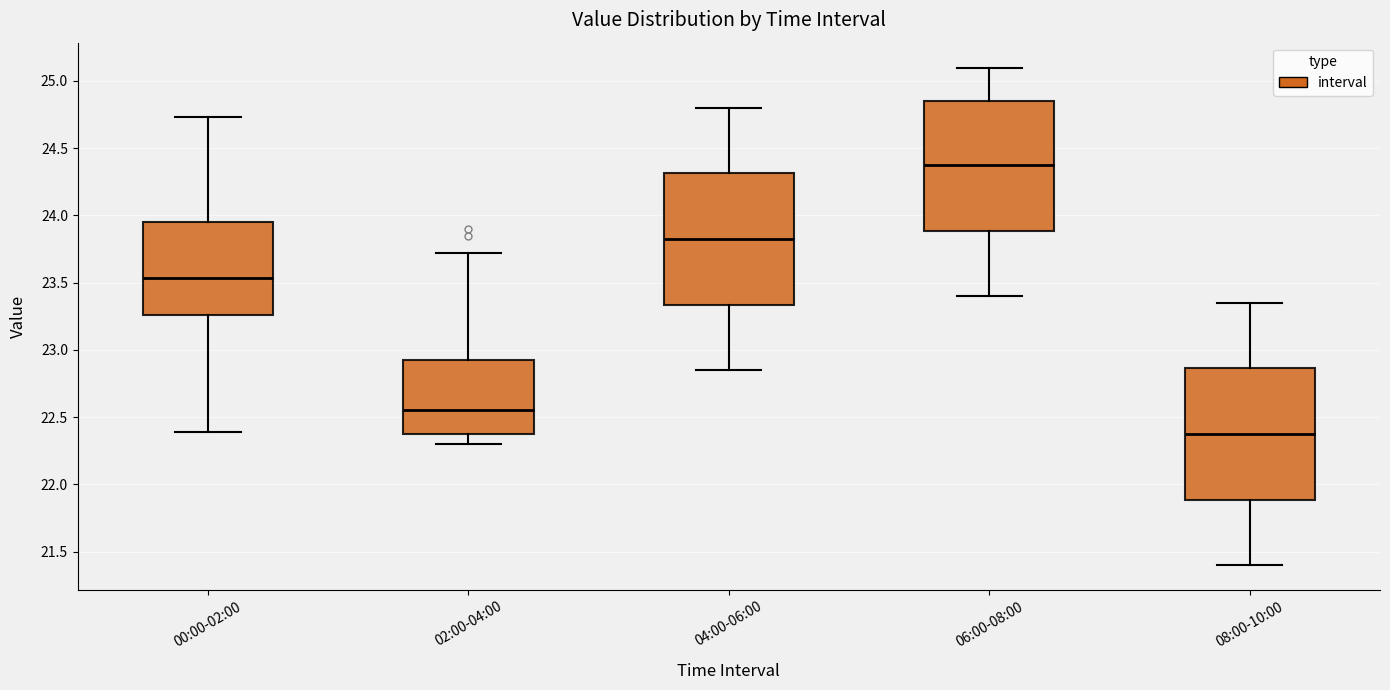

Which box's median line is the highest?

06:00-08:00